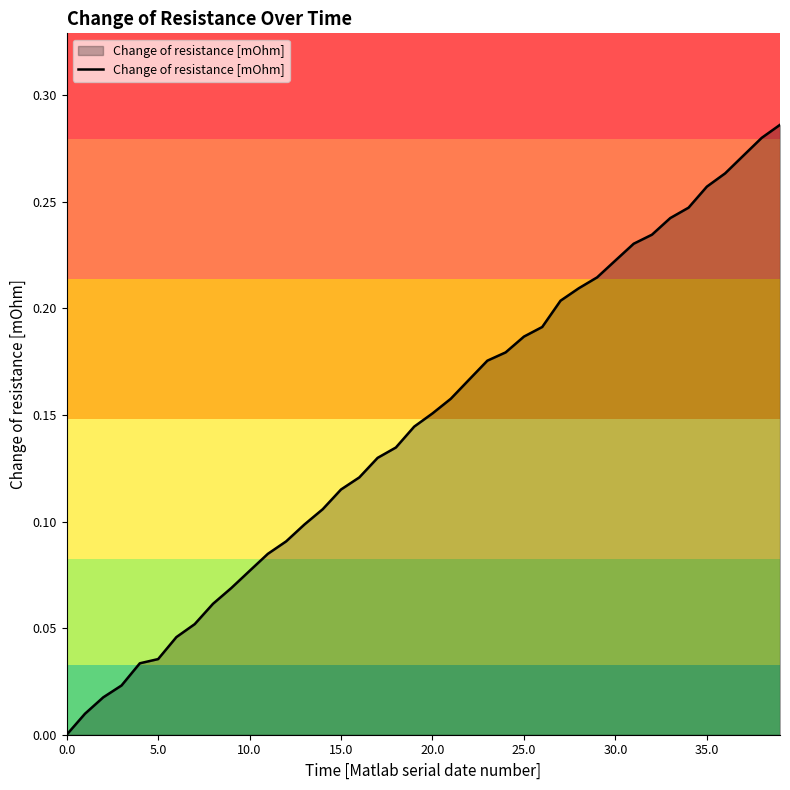

What is the sum of all values?

5.8